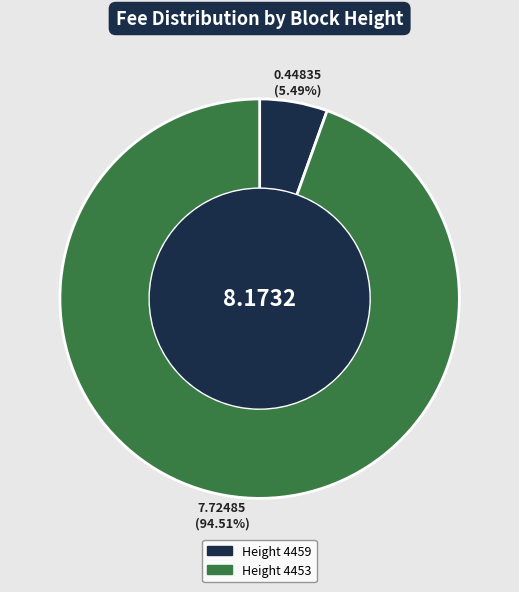

Which has a higher value, Height 4459 or Height 4453?

Height 4453